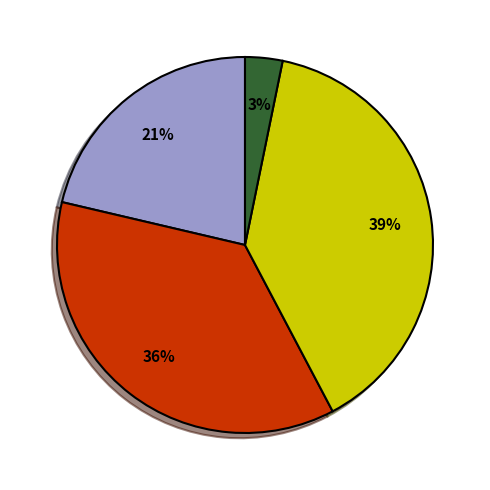

To the nearest percent, what is the average slice percentage?

25%